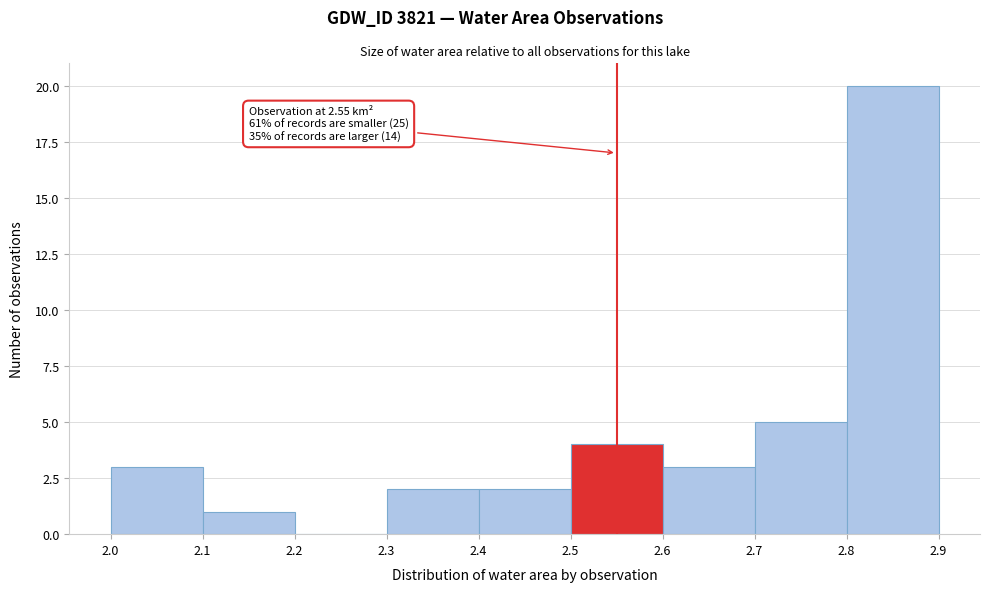

Which range on the x-axis has the tallest bar?

2.8 to 2.9